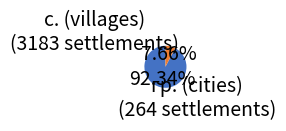

Count the number of slices in the pie.

2